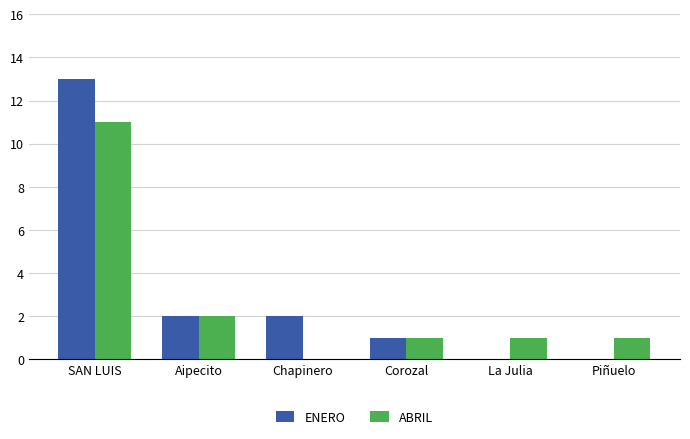

How many series are shown in this chart?

2